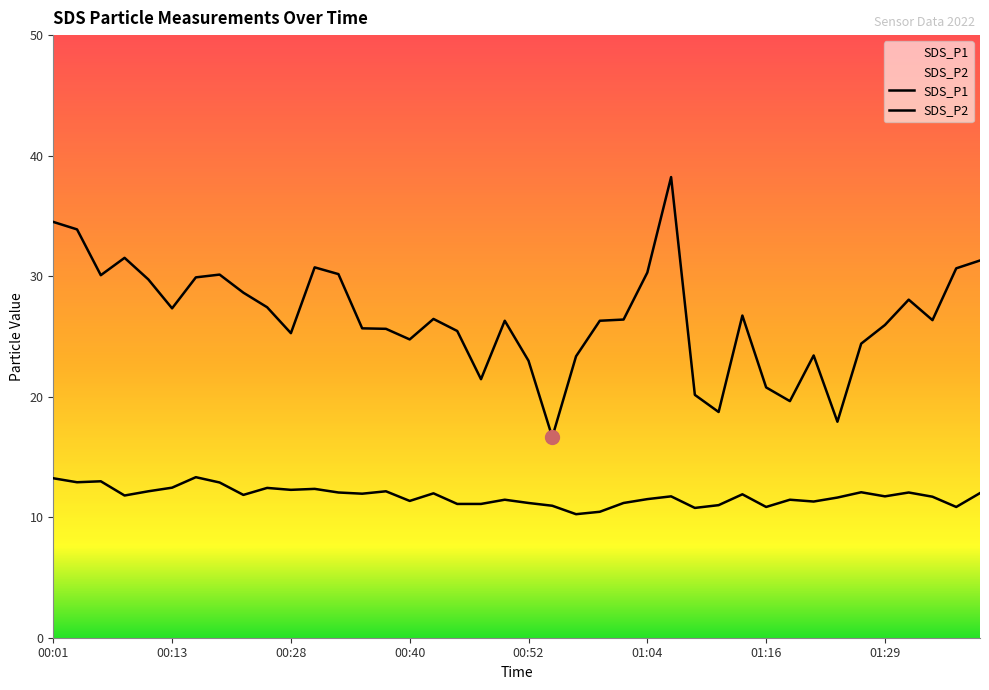

Reading left to right, transcribe all the data shown in this chart.

SDS_P1: 00:01=34.5	00:03=33.9	00:06=30.1	00:08=31.5	00:11=29.7	00:13=27.3	00:16=29.9	00:18=30.1	00:20=28.6	00:25=27.4	00:28=25.3	00:31=30.7	00:33=30.2	00:35=25.7	00:38=25.6	00:40=24.8	00:43=26.4	00:45=25.4	00:47=21.4	00:50=26.3	00:52=23.0	00:55=16.6	00:57=23.4	00:59=26.3	01:02=26.4	01:04=30.3	01:07=38.2	01:09=20.1	01:12=18.7	01:14=26.7	01:16=20.8	01:19=19.6	01:21=23.4	01:24=17.9	01:26=24.4	01:29=25.9	01:31=28.1	01:33=26.4	01:36=30.6	01:38=31.3
SDS_P2: 00:01=13.2	00:03=12.9	00:06=13.0	00:08=11.8	00:11=12.2	00:13=12.4	00:16=13.3	00:18=12.9	00:20=11.8	00:25=12.4	00:28=12.3	00:31=12.3	00:33=12.1	00:35=11.9	00:38=12.2	00:40=11.3	00:43=12.0	00:45=11.1	00:47=11.1	00:50=11.4	00:52=11.2	00:55=10.9	00:57=10.2	00:59=10.4	01:02=11.2	01:04=11.5	01:07=11.7	01:09=10.8	01:12=11.0	01:14=11.9	01:16=10.8	01:19=11.4	01:21=11.3	01:24=11.6	01:26=12.1	01:29=11.7	01:31=12.1	01:33=11.7	01:36=10.8	01:38=12.0